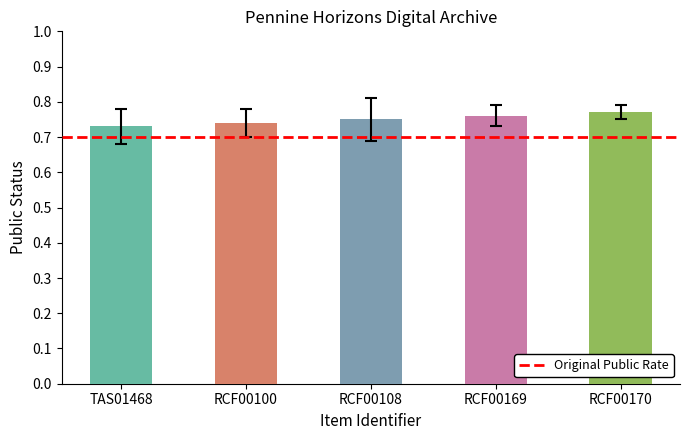

Is it true that public equals 2 at Todmorden General?

False